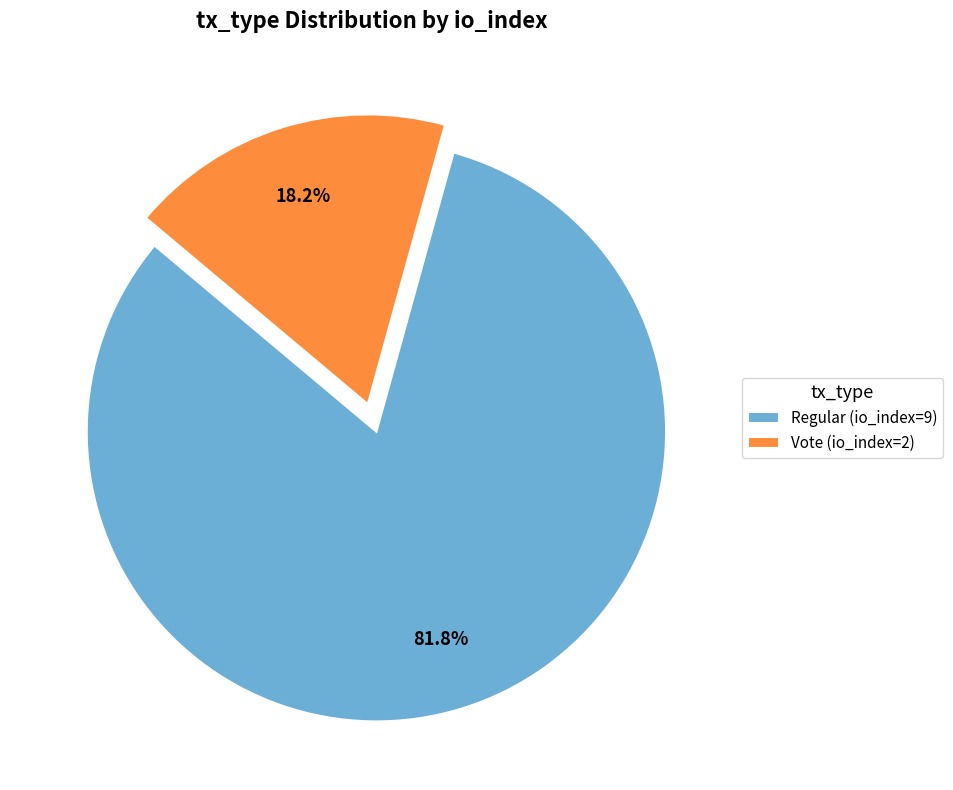

What percentage is NOT represented by Regular (io_index=9)?

18.2%